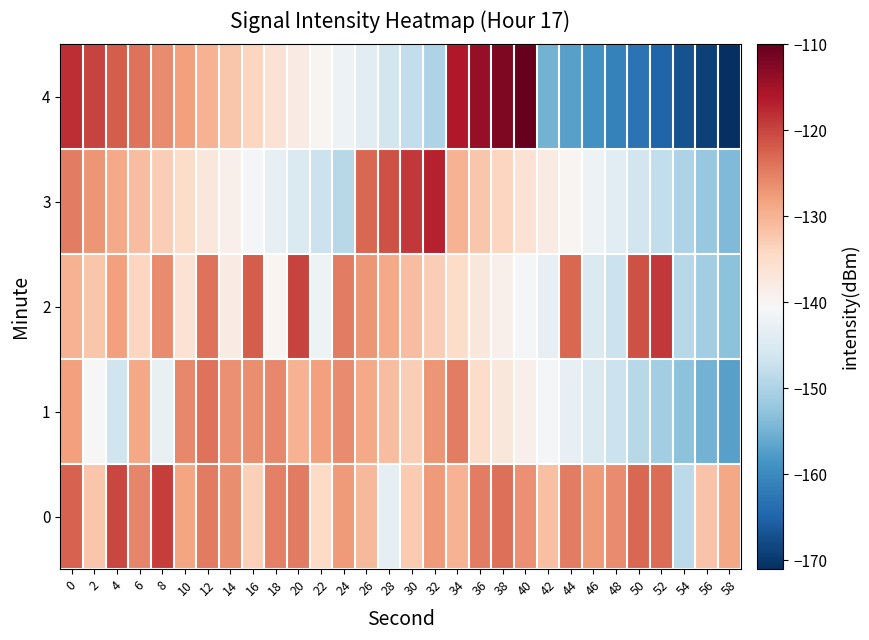

What is the spread (max minus min) of values at 58?

42.3